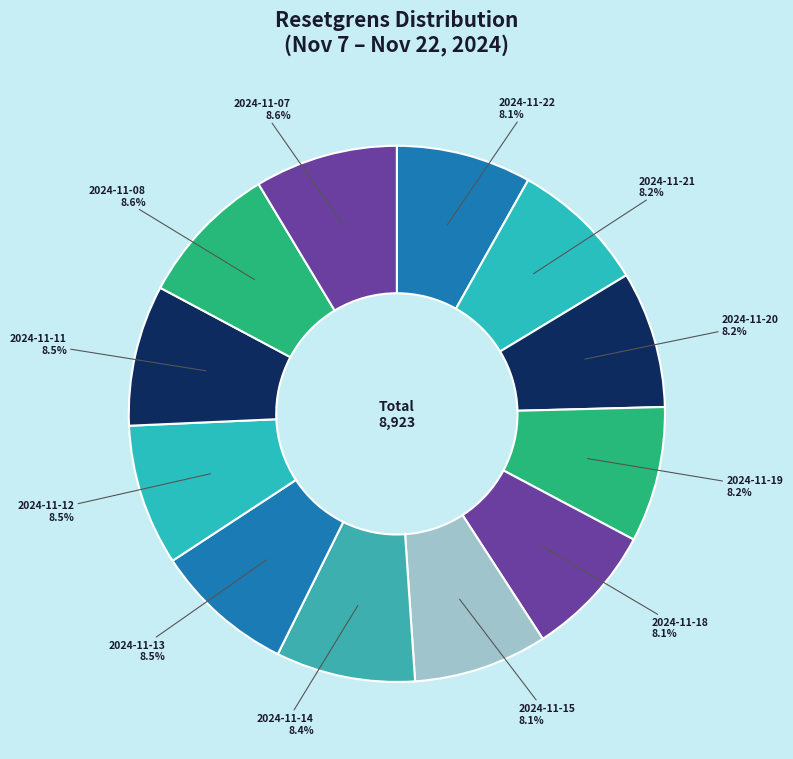

Count the number of slices in the pie.

12